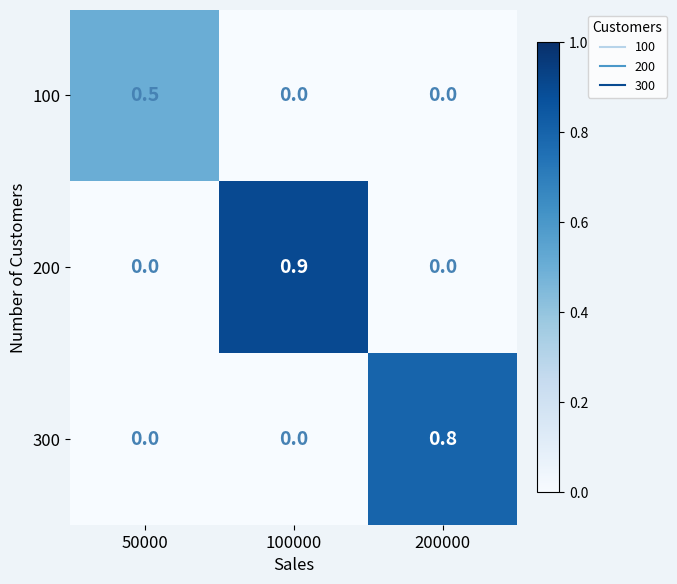

At how many categories does at least one series exceed 0?

3